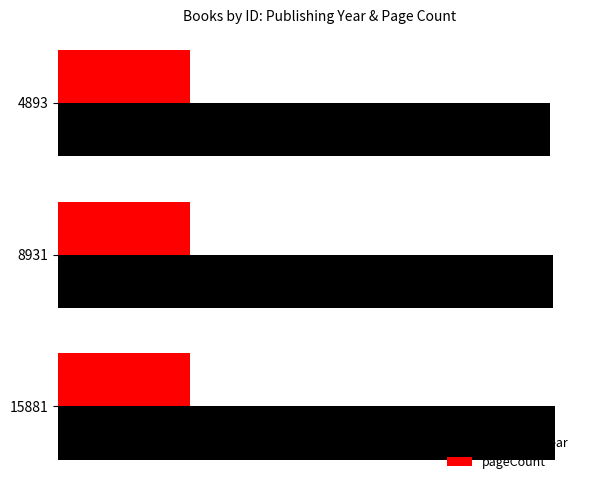

Which series has the largest total across all categories?

publishingYear